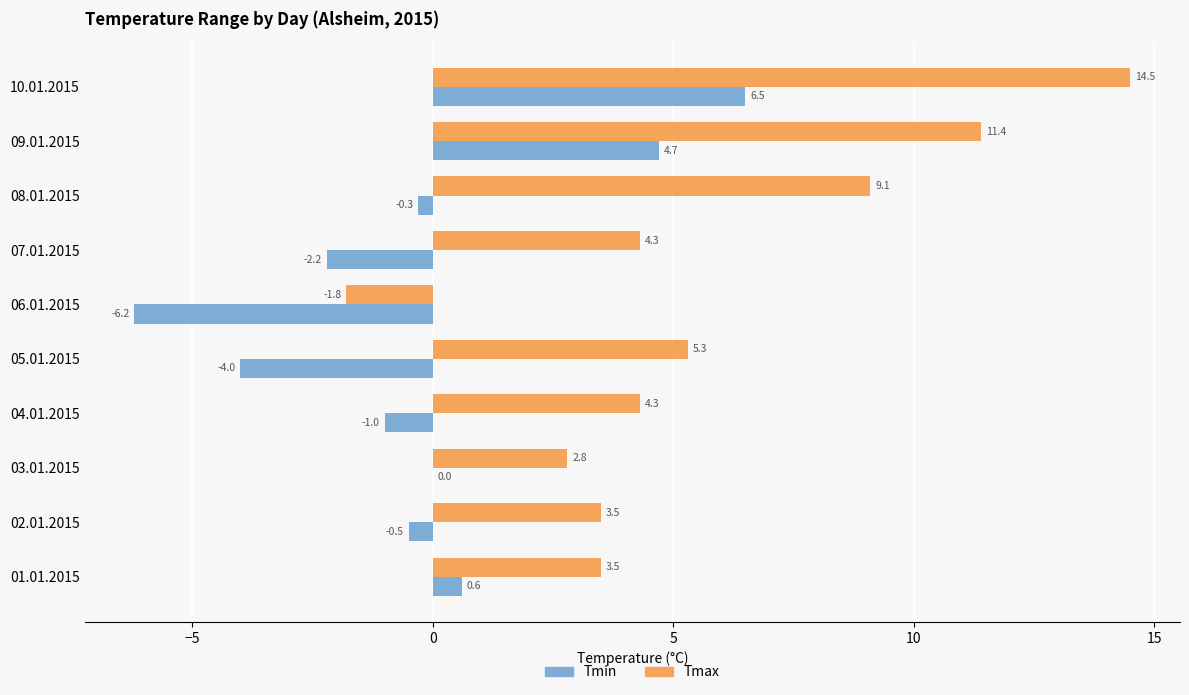

Which series has the largest total across all categories?

Tmax